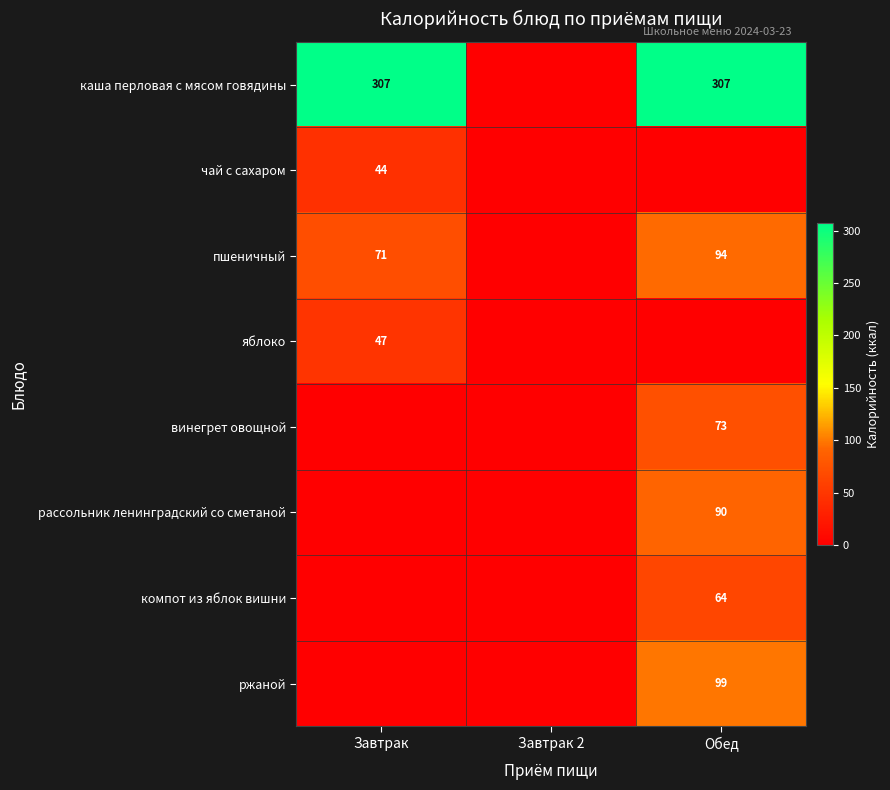

Which label corresponds to the smallest value in the chart?

Завтрак 2